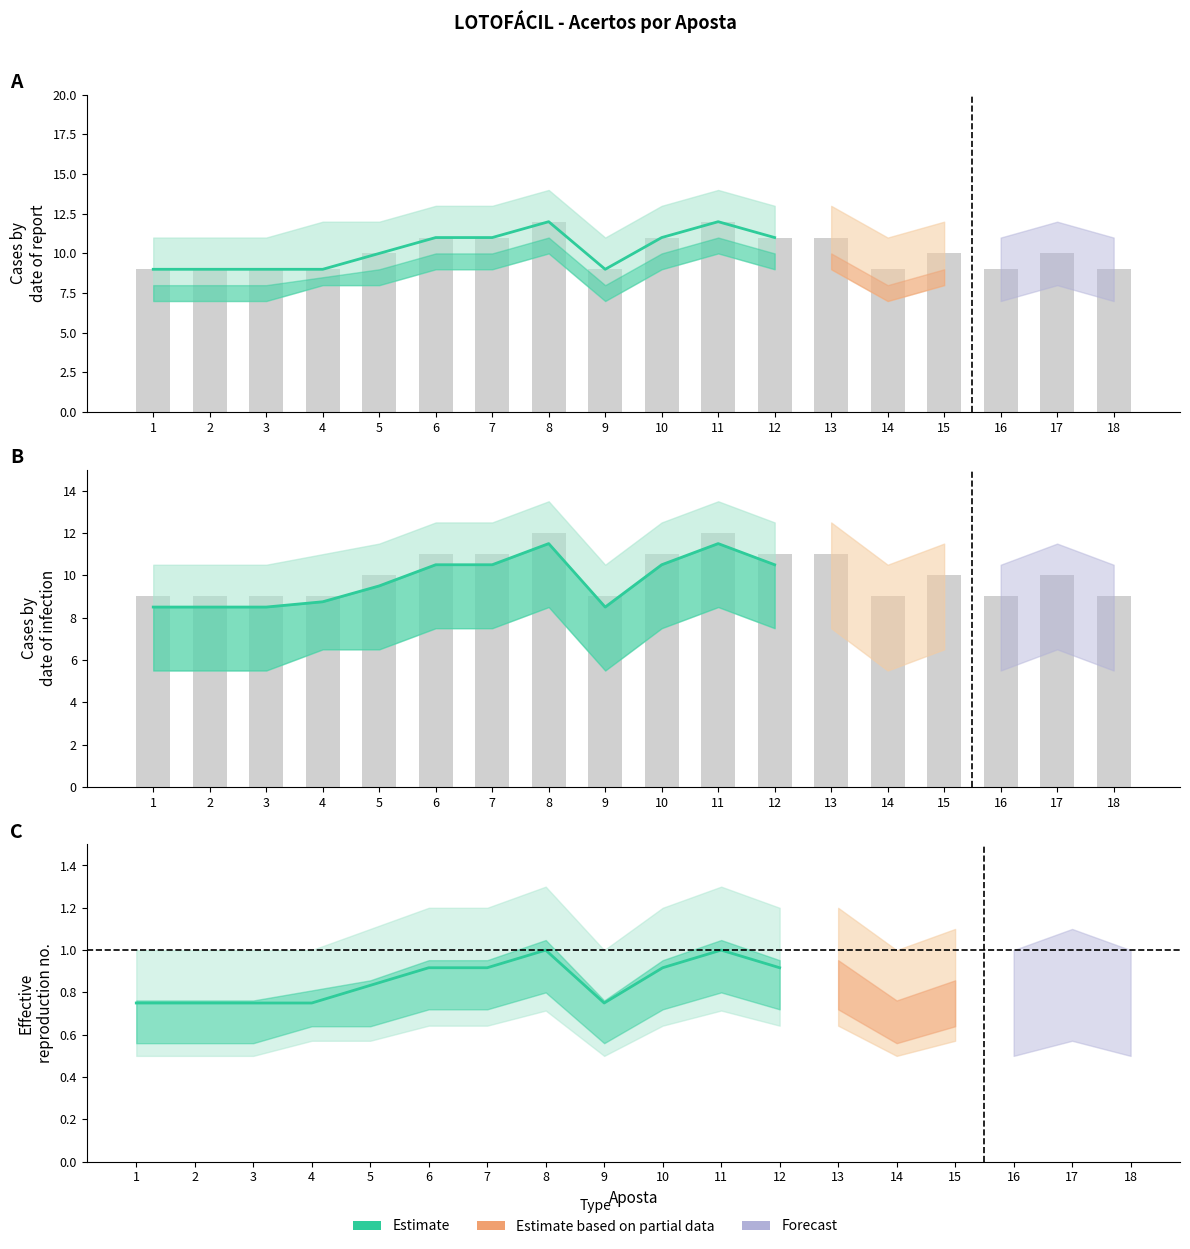

True or false: Acertos Mid has a value of 9.0 at 2.

True